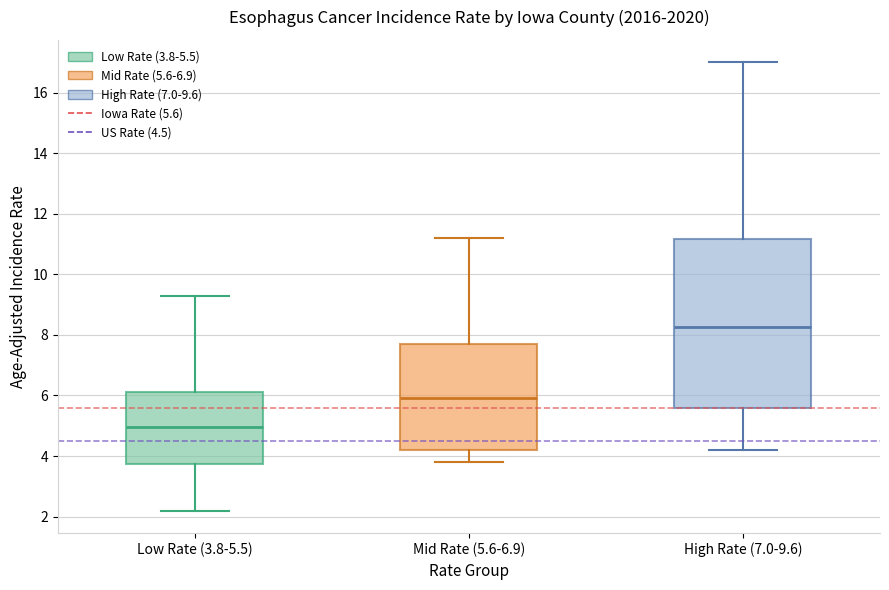

Comparing the boxes themselves (not the whiskers), which one is the tallest?

High Rate (7.0-9.6)